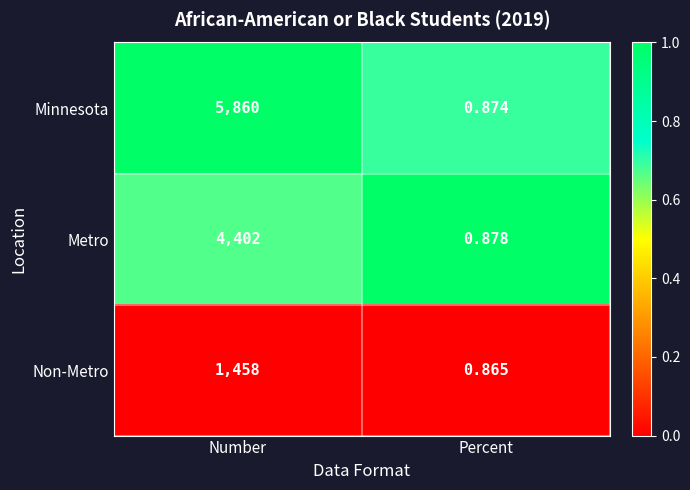

Which series changed the most between Number and Percent?

Minnesota